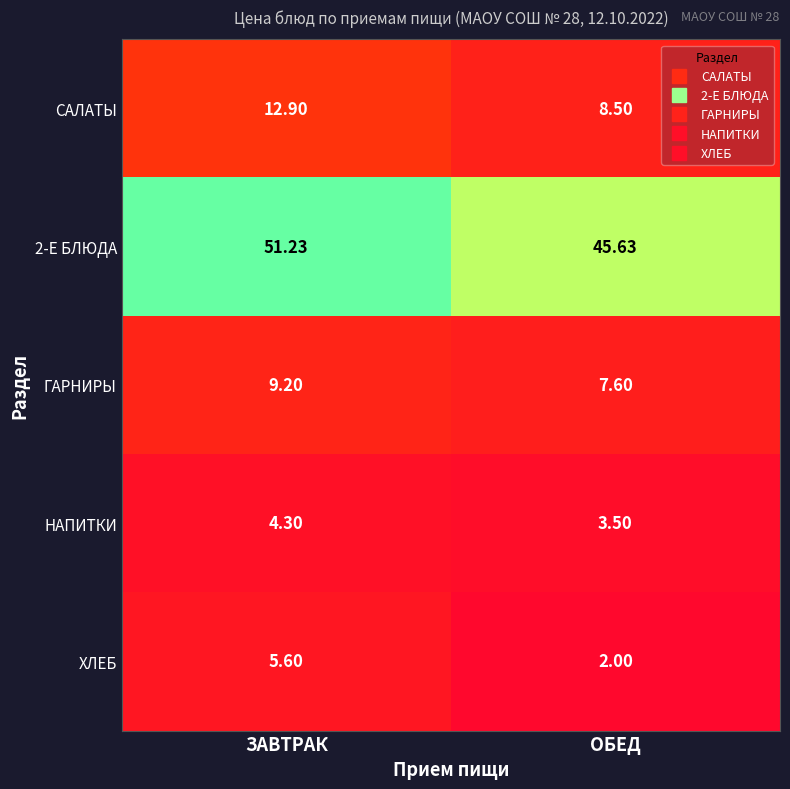

At which label is 2-Е БЛЮДА closest to 48?

ОБЕД